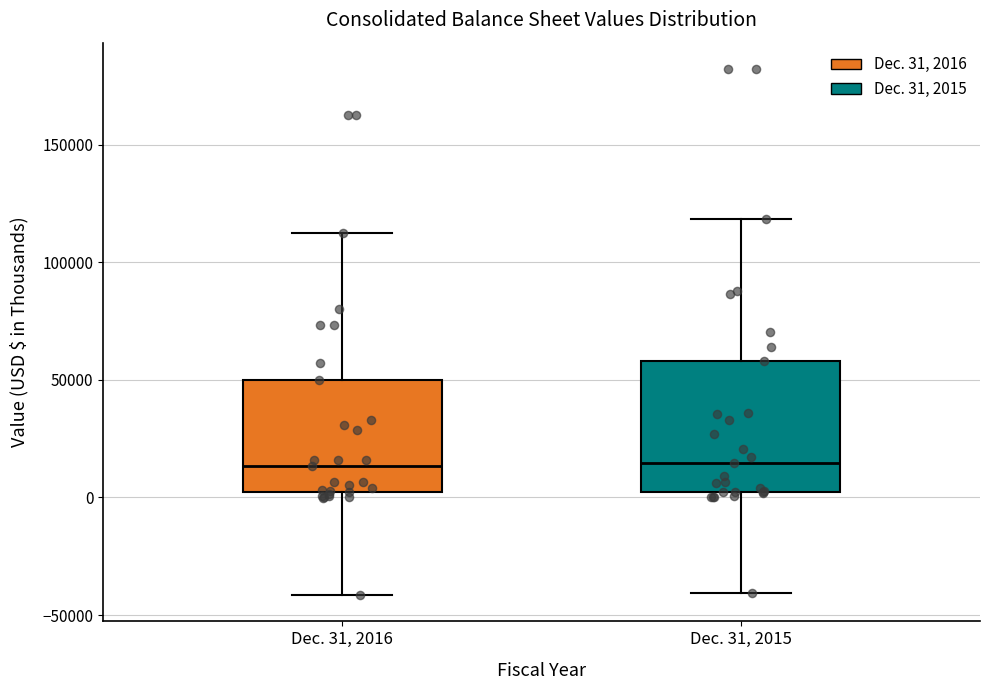

Which box is the tallest, from its lower edge to its upper edge?

Dec. 31, 2015